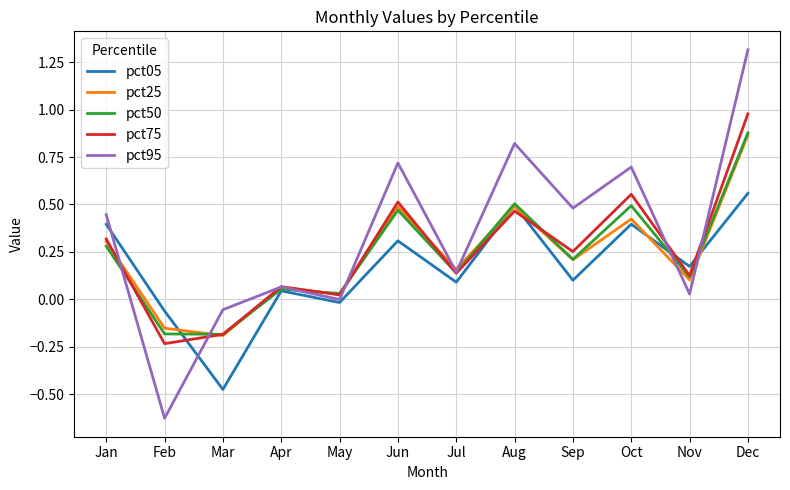

The value of pct05 at Jul is 0.1. True or false?

True